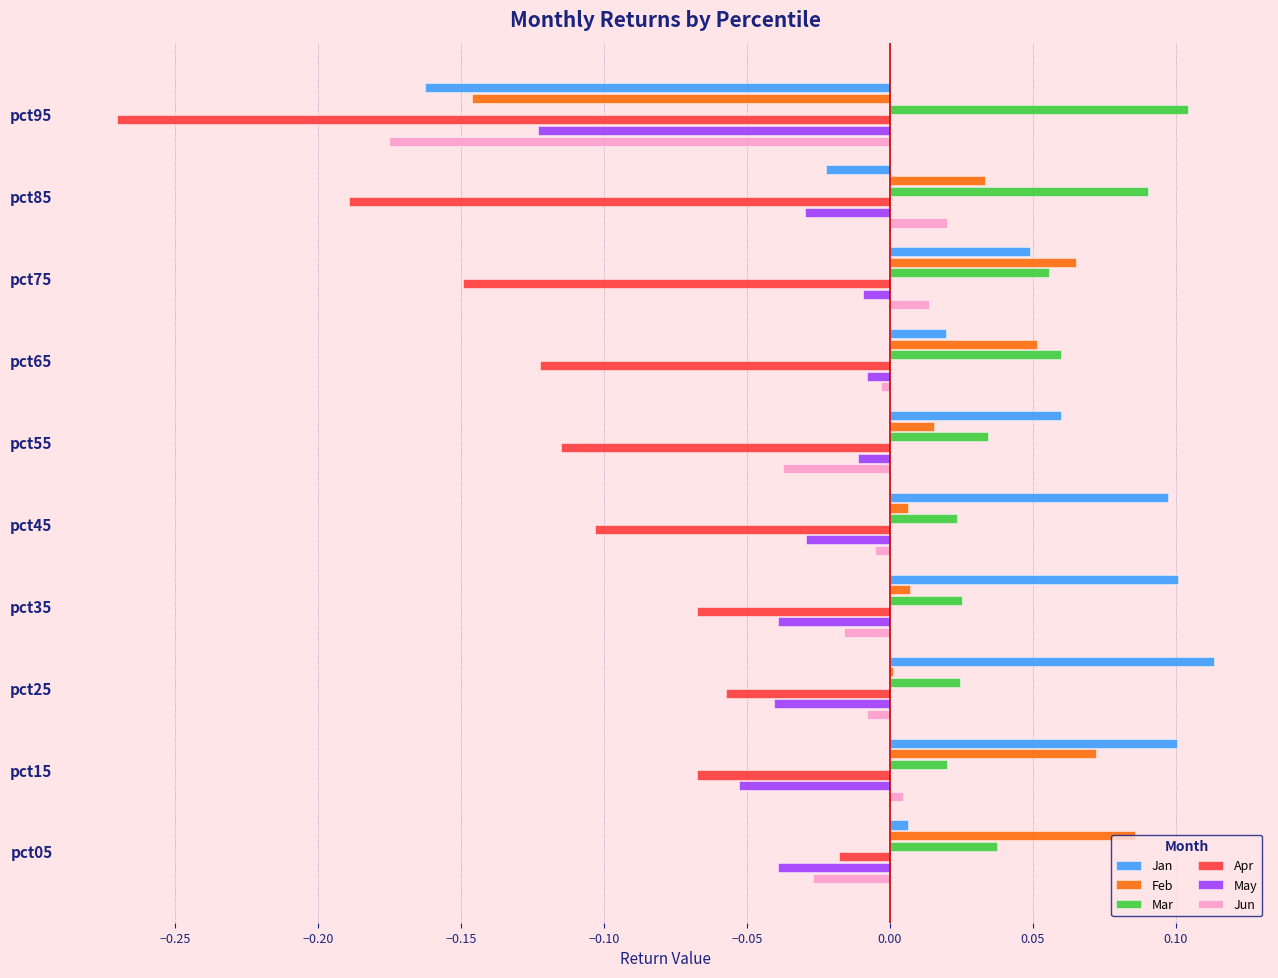

What is the sum of all Apr values?

-1.2